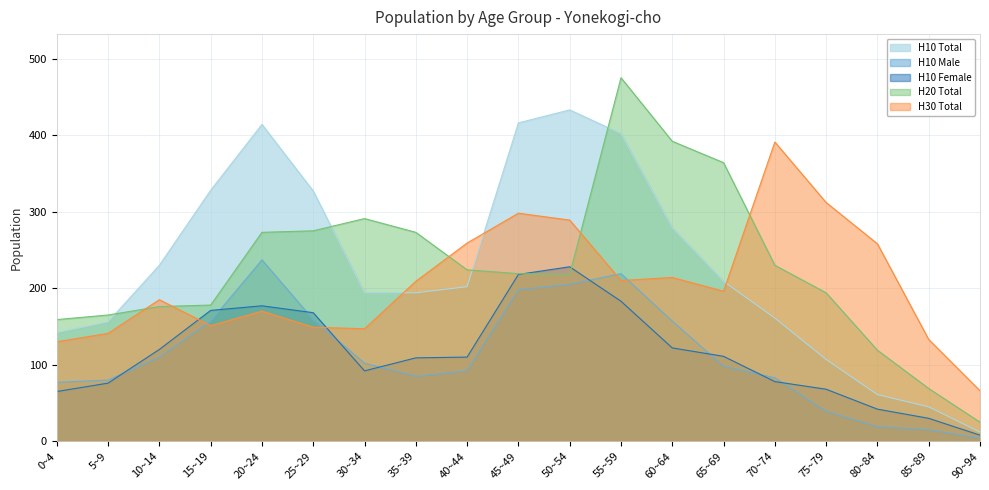

At which label does H20 Total reach its peak?

55~59